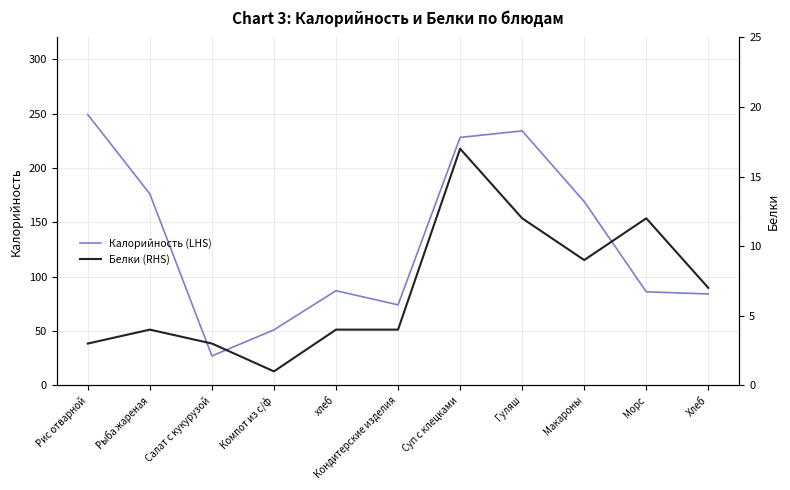

Reading right to left, list all the values displayed in this chart.

Калорийность (LHS): Хлеб=84	Морс=86	Макароны=169	Гуляш=234	Суп с клецками=228	Кондитерские изделия=74	хлеб=87	Компот из с/ф=51	Салат с кукурузой=27	Рыба жареная=176	Рис отварной=249
Белки (RHS): Хлеб=7	Морс=12	Макароны=9	Гуляш=12	Суп с клецками=17	Кондитерские изделия=4	хлеб=4	Компот из с/ф=1	Салат с кукурузой=3	Рыба жареная=4	Рис отварной=3